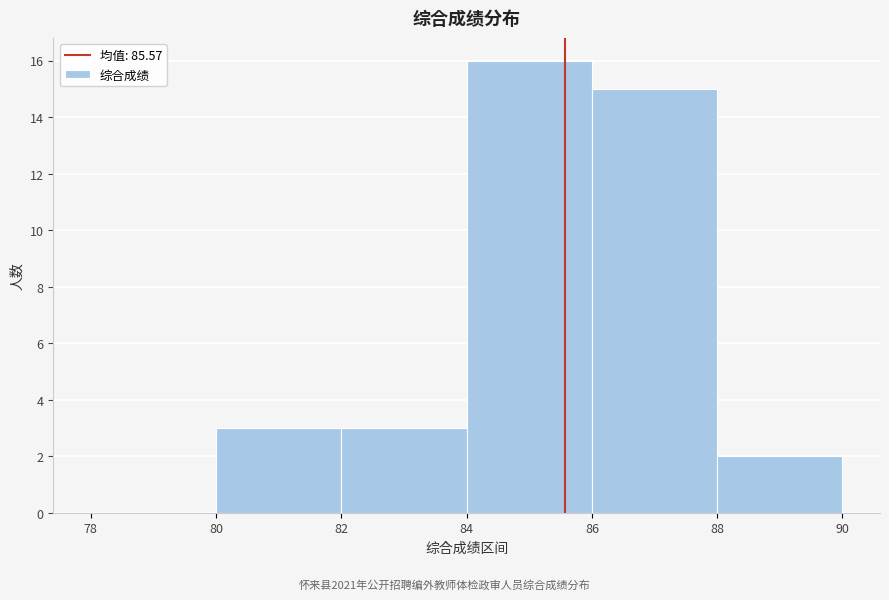

What is the height of the bar covering 84 to 86 on the x-axis? The values are not printed on the chart, so give them approximately, as read against the axis.

16